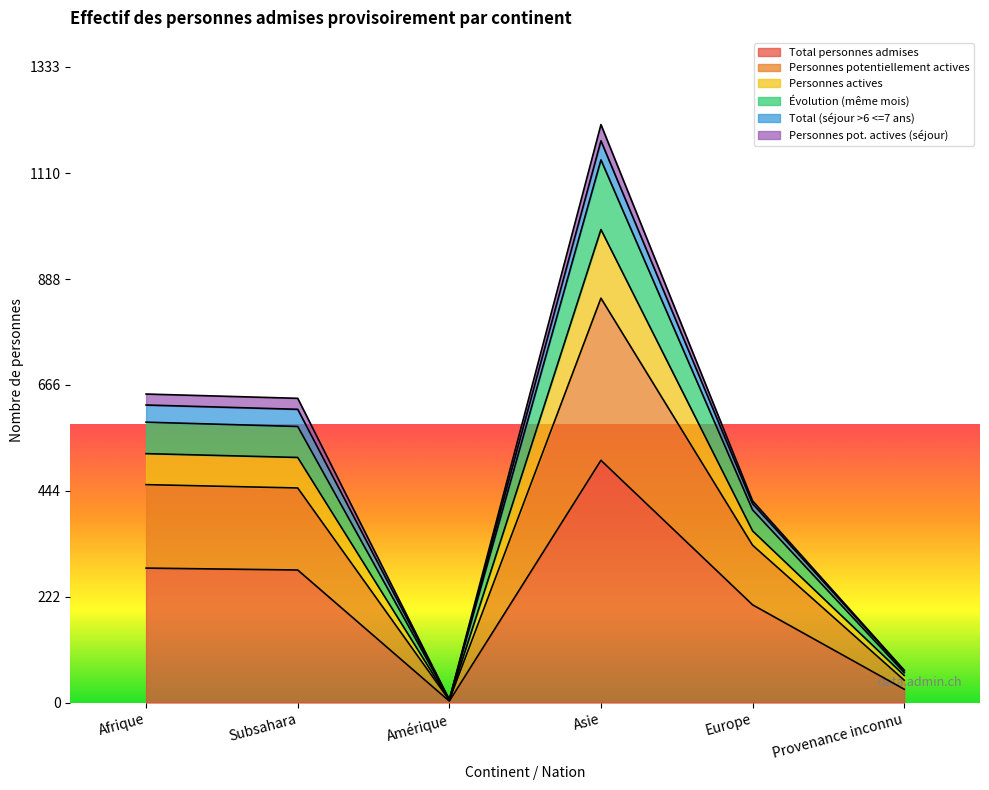

How many lines are shown in the chart?

6